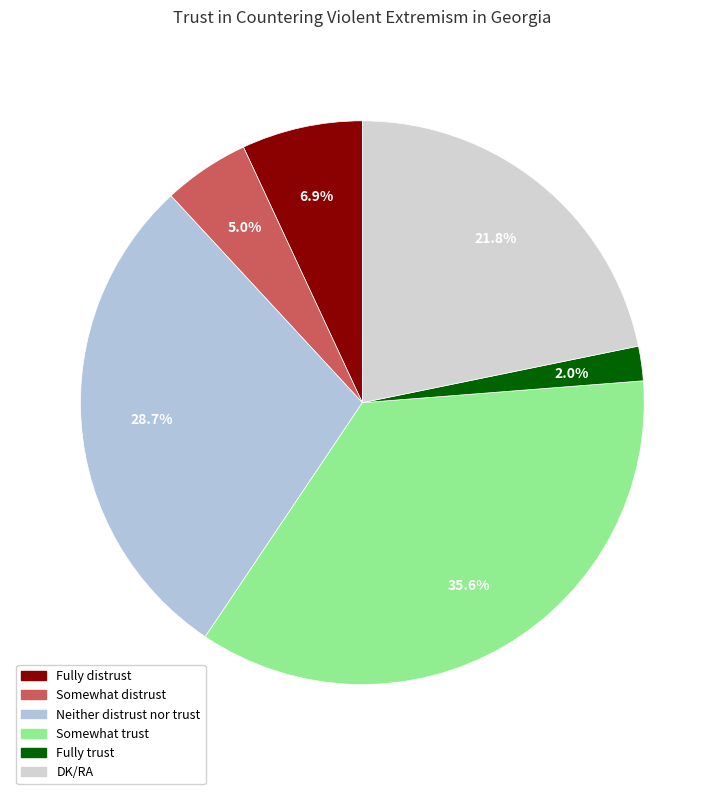

The DK/RA slice represents 31% of the pie. True or false?

False